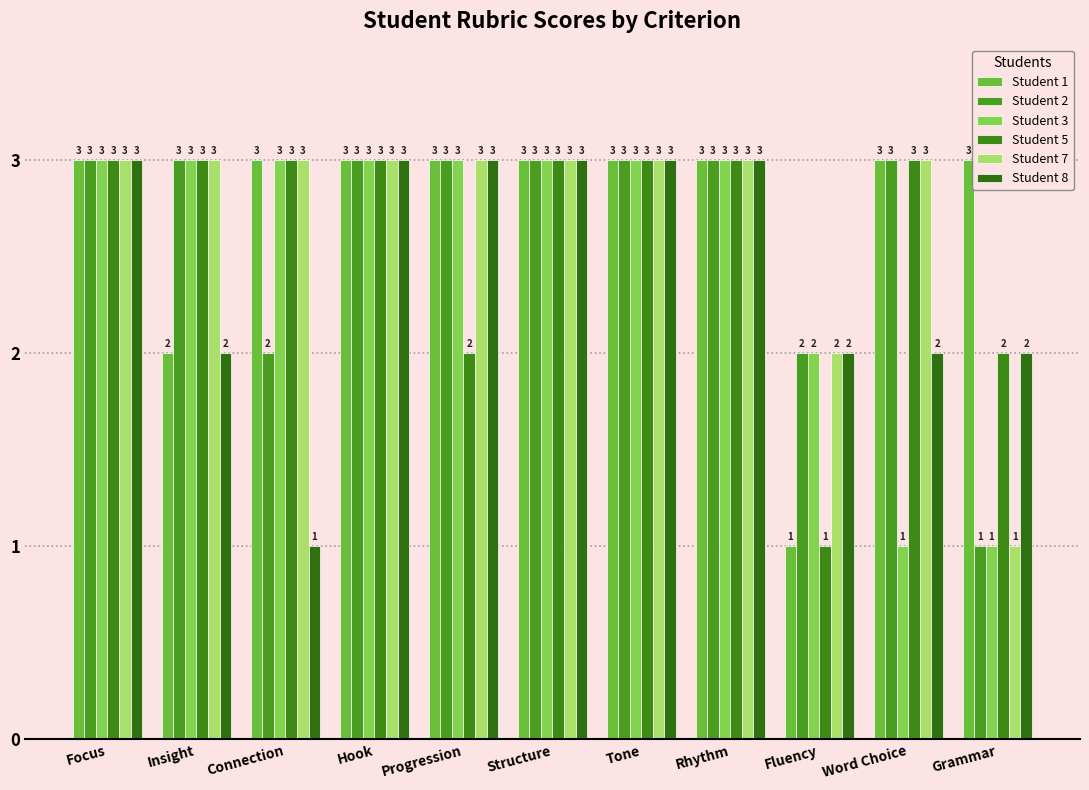

At which category is the sum across all series the highest?

Focus